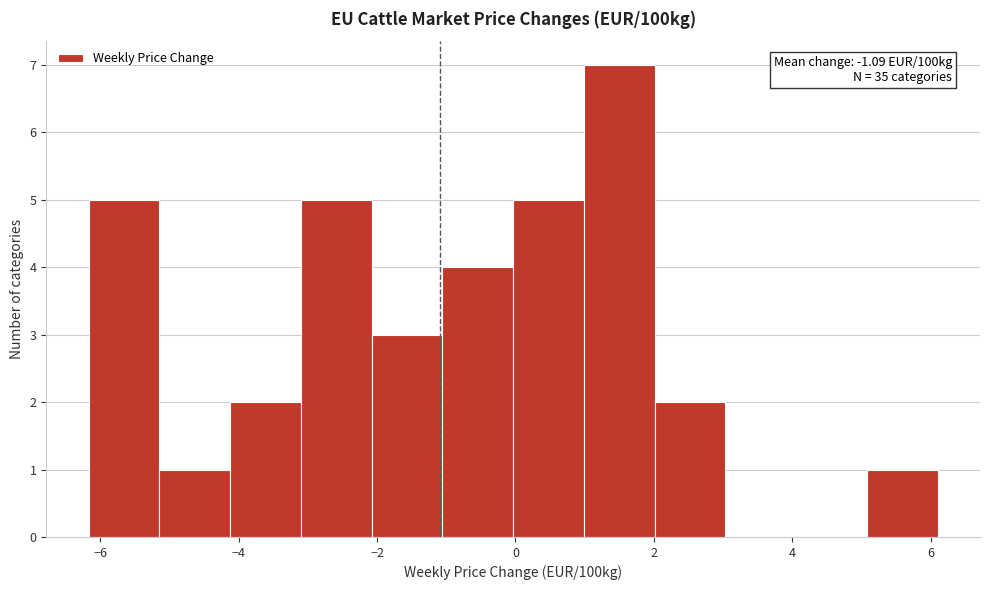

Which range on the x-axis has the tallest bar?

1.0 to 2.0